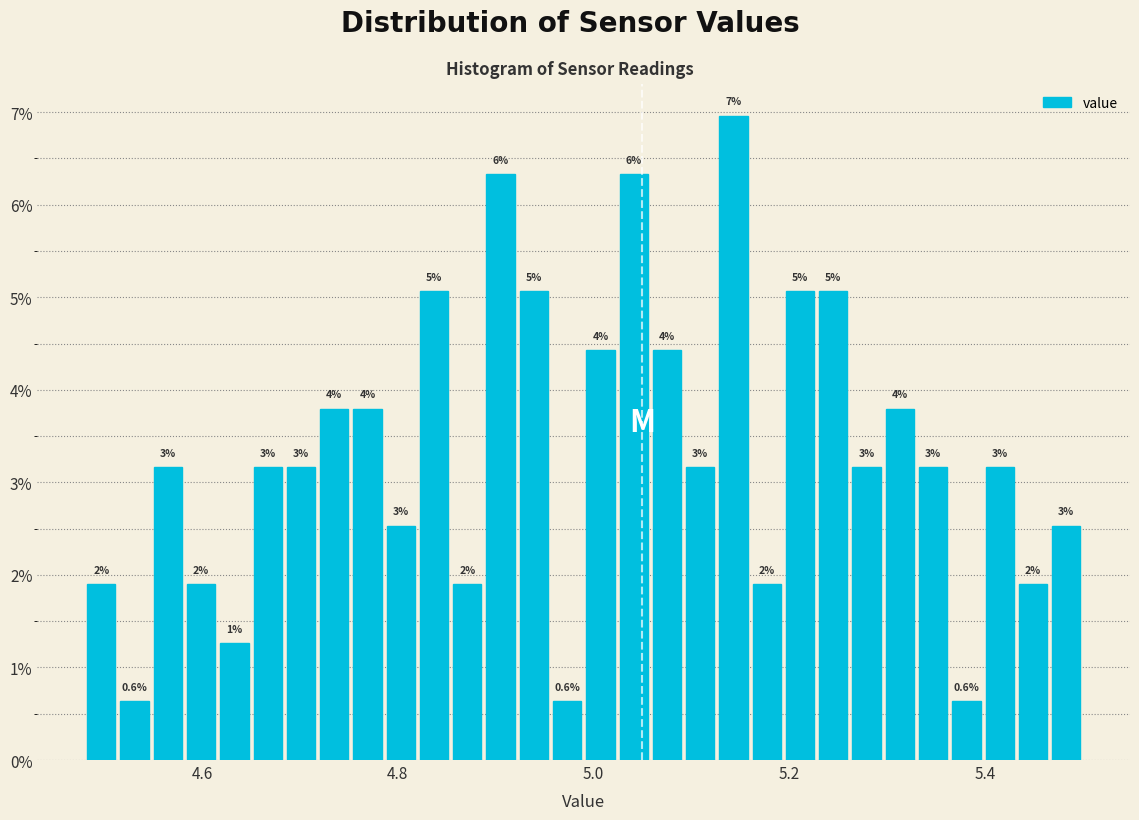

Around what value on the x-axis is the tallest bar? Give the approximate position of its centre, as read against the axis.

5.14